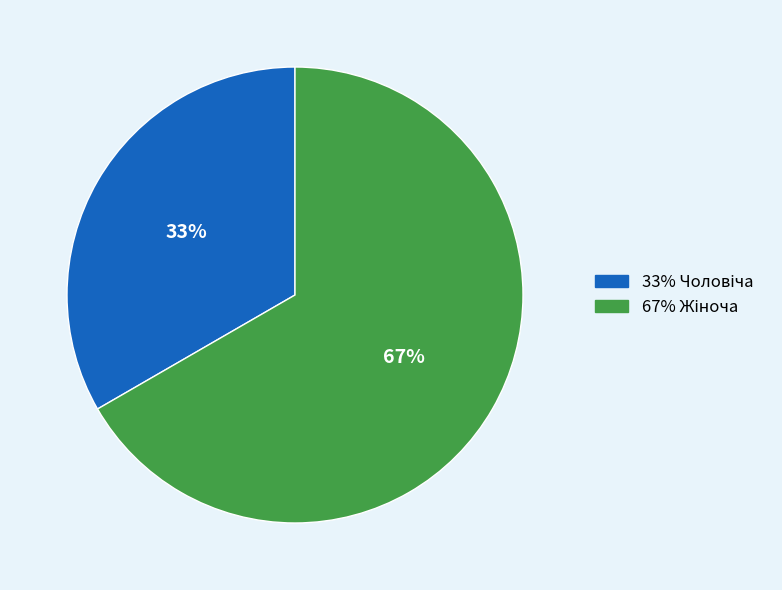

Is there any slice that represents more than half of the pie?

Yes